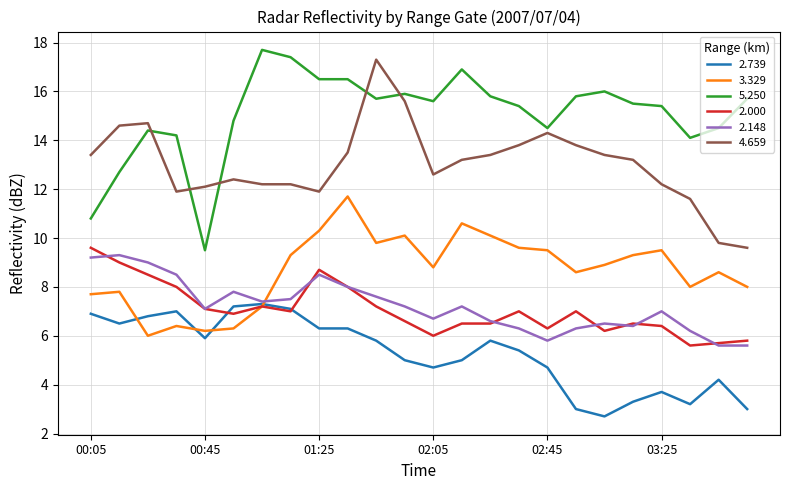

What is the average value of the 2.739 series?

5.3